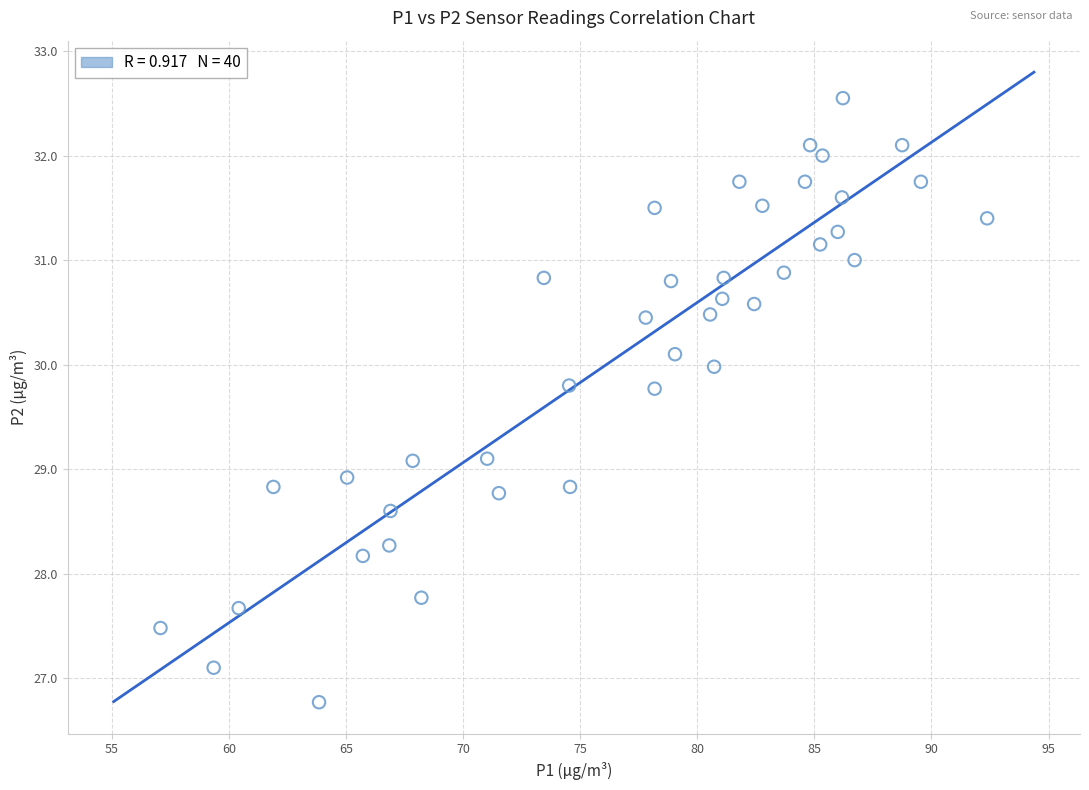

What is the range of X values (max minus min)?

35.3